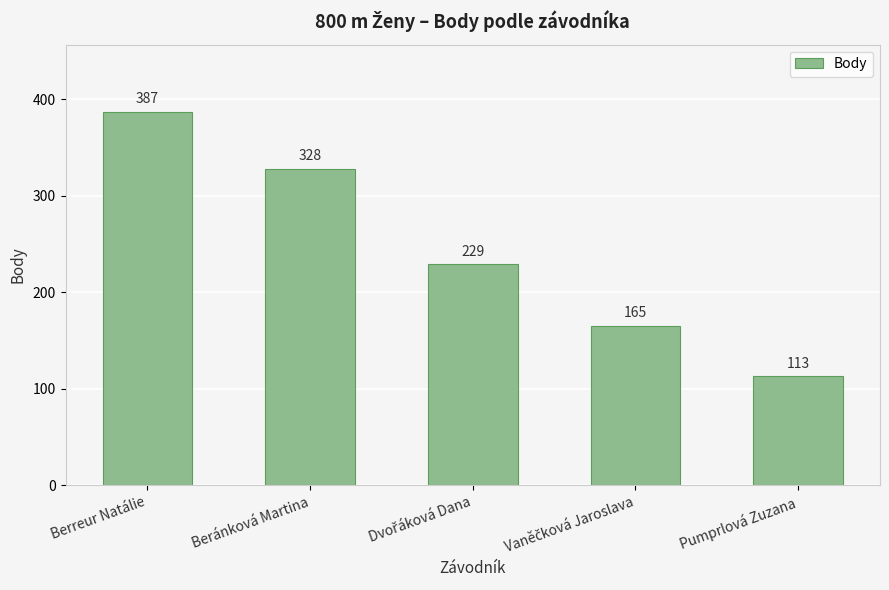

What value does the data have at Berreur Natálie, to the nearest 5?

385